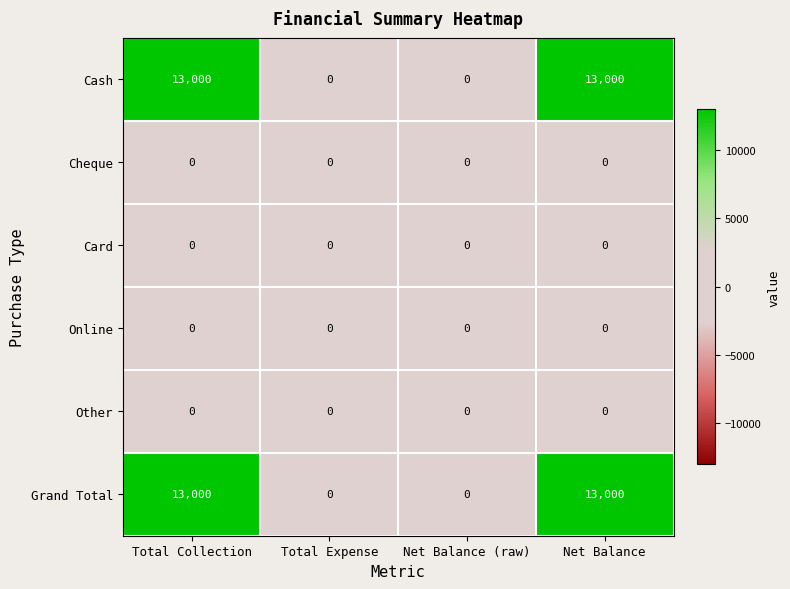

What is the greatest value displayed?

13000